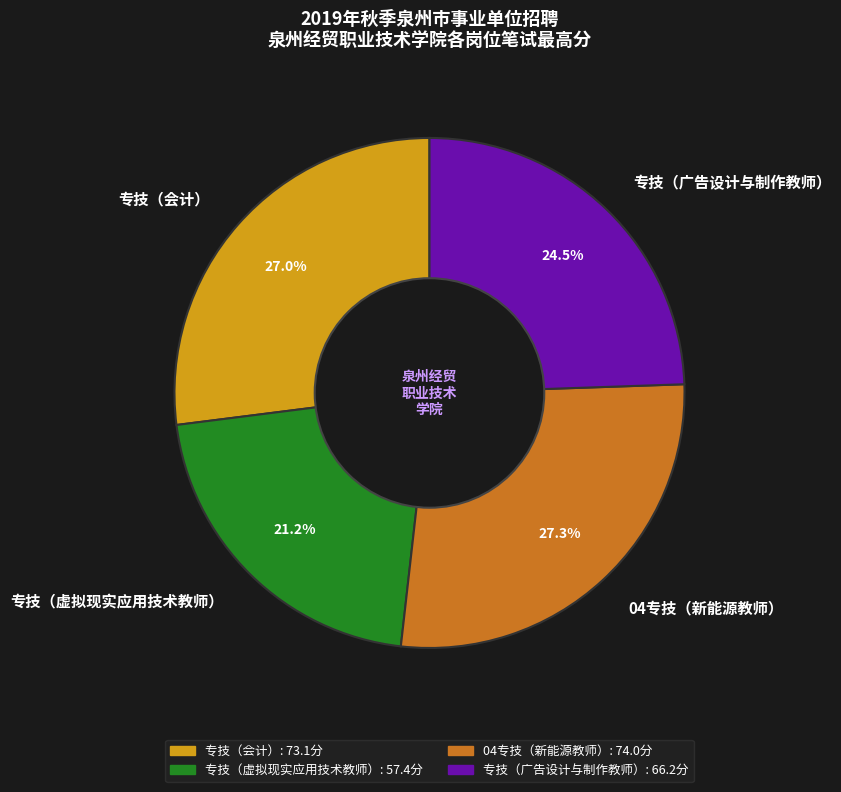

What is the ratio of the value at 04专技（新能源教师） to the value at 专技（虚拟现实应用技术教师）?

1.3